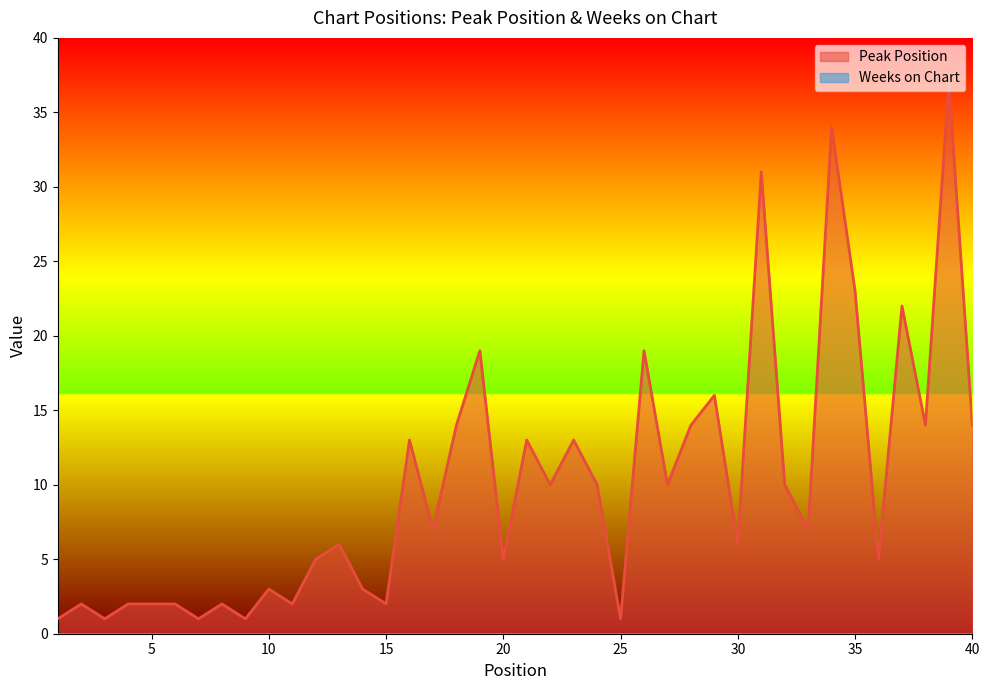

What value does the data have at 23, to the nearest 5?

15